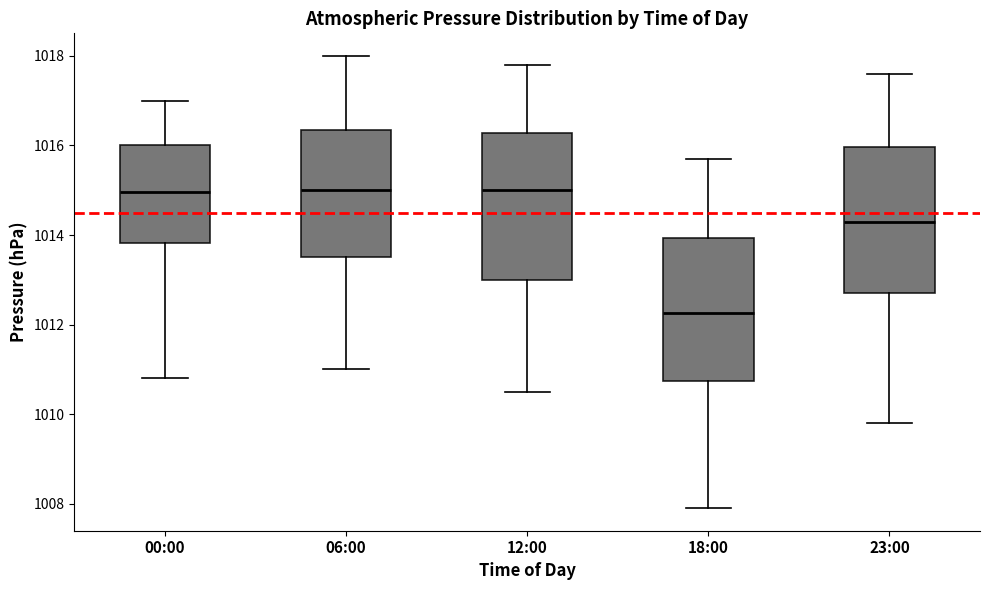

Reading left to right, transcribe this box plot: for each box, give where its median line is, the range the box spans, and where its two whiskers end, as read against the y-axis. The values are not printed on the chart, so give them approximately, as read against the axis.

00:00: median 1015.0, box 1013.8 to 1016.0, whiskers 1010.8 to 1017.0
06:00: median 1015.0, box 1013.6 to 1016.4, whiskers 1011.0 to 1018.0
12:00: median 1015.0, box 1013.0 to 1016.2, whiskers 1010.6 to 1017.8
18:00: median 1012.2, box 1010.8 to 1014.0, whiskers 1008.0 to 1015.8
23:00: median 1014.4, box 1012.8 to 1016.0, whiskers 1009.8 to 1017.6